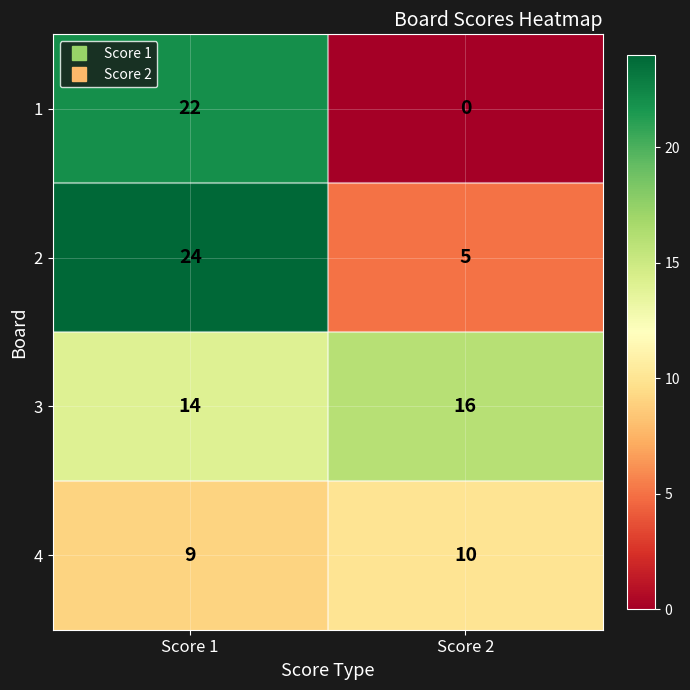

True or false: 1 has a value of 9 at Score 2.

False